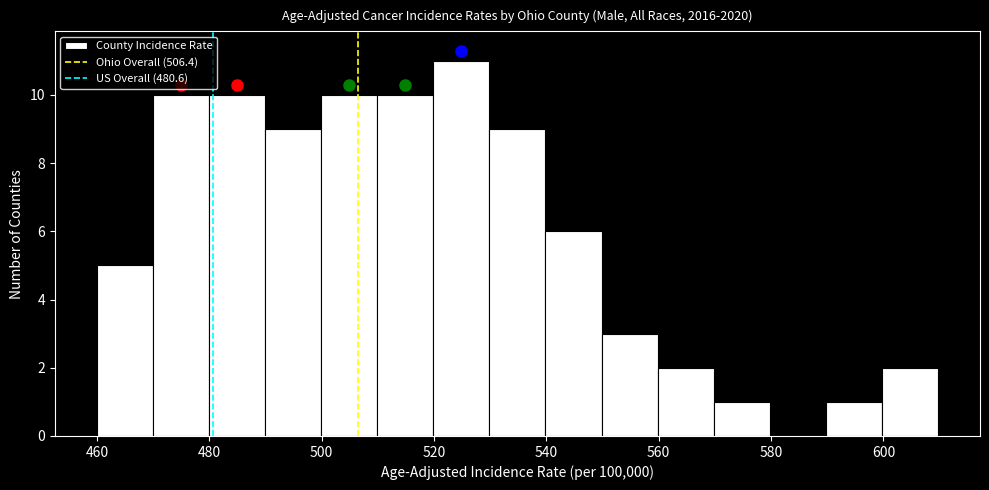

Reading left to right, transcribe this chart: for each bar, give the range it covers on the x-axis and its height. Neither the bar edges nor the heights are printed on the chart, so give them approximately, as read against the axes.

460 to 470: 5
470 to 480: 10
480 to 490: 10
490 to 500: 9
500 to 510: 10
510 to 520: 10
520 to 530: 11
530 to 540: 9
540 to 550: 6
550 to 560: 3
560 to 570: 2
570 to 580: 1
580 to 590: 0
590 to 600: 1
600 to 610: 2